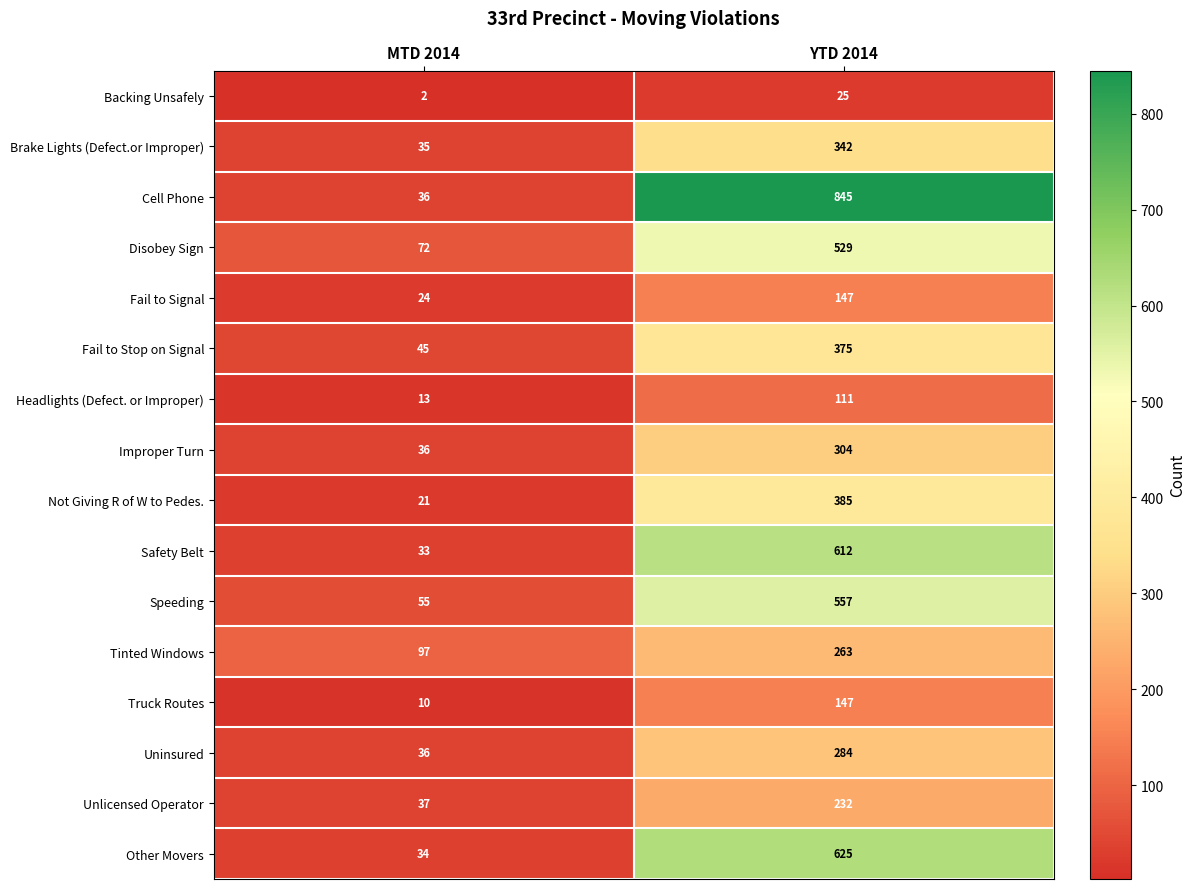

True or false: Fail to Stop on Signal has a value of 45 at MTD 2014.

True